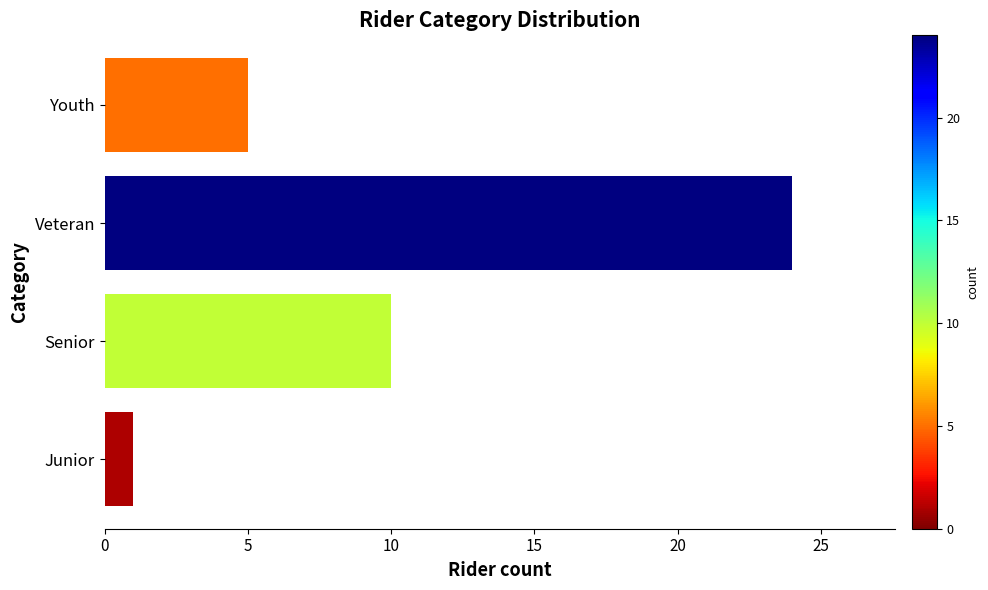

Which category has the highest value across all series?

Veteran